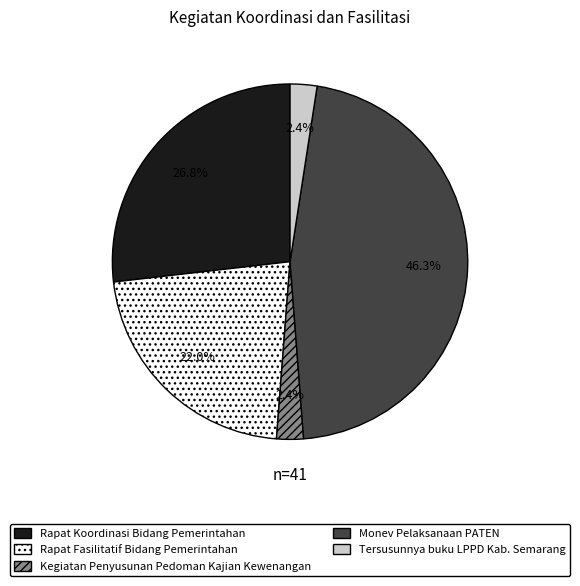

Is it true that Rapat Koordinasi Bidang Pemerintahan is 27% of the pie?

True